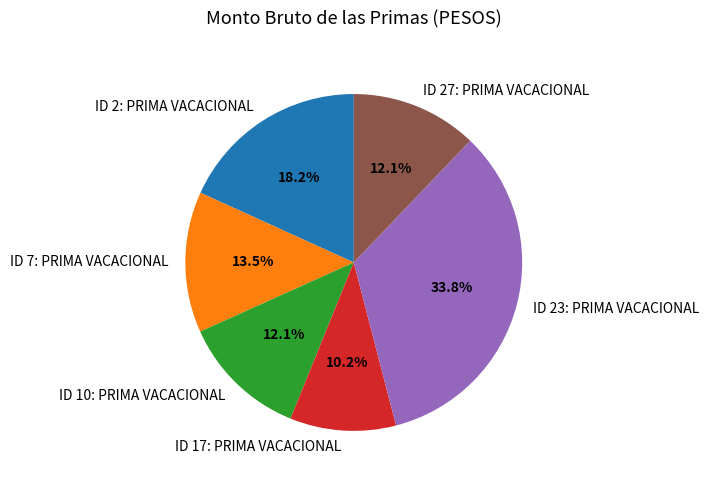

How many slices are in this pie chart?

6